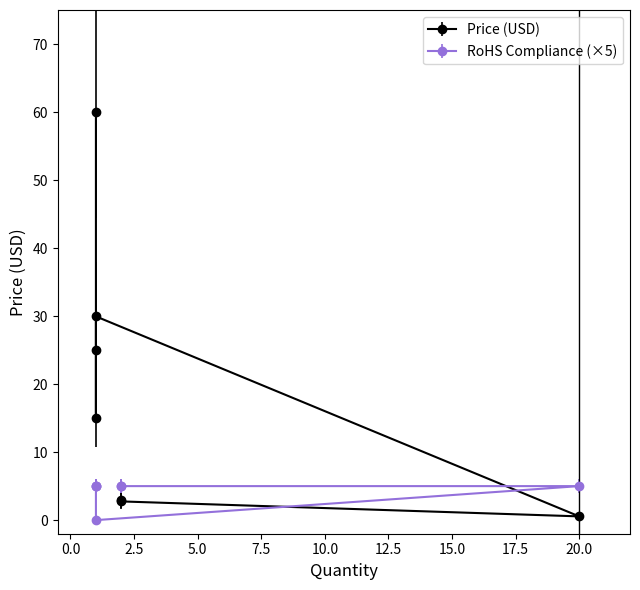

The Price (USD) series shows 3.0 at PRT-08022. True or false?

True